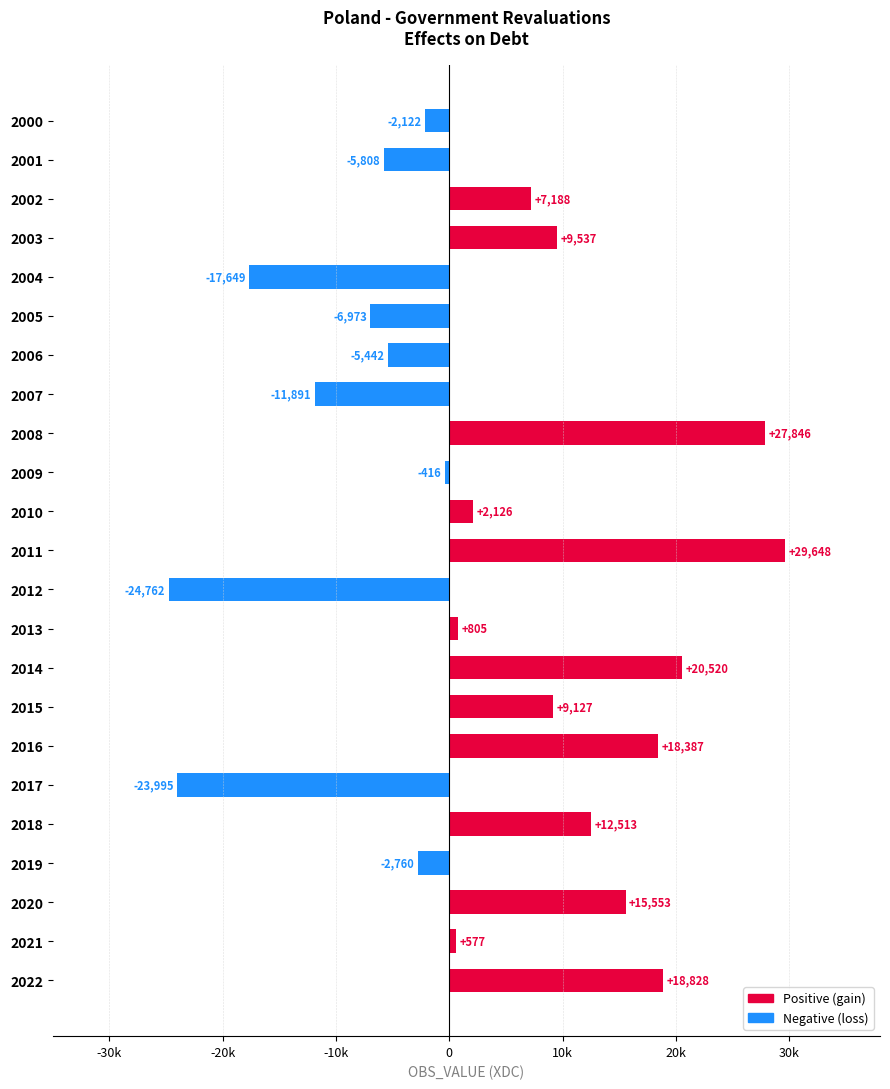

List the labels in order of value, smallest first.

2012, 2017, 2004, 2007, 2005, 2001, 2006, 2019, 2000, 2009, 2021, 2013, 2010, 2002, 2015, 2003, 2018, 2020, 2016, 2022, 2014, 2008, 2011